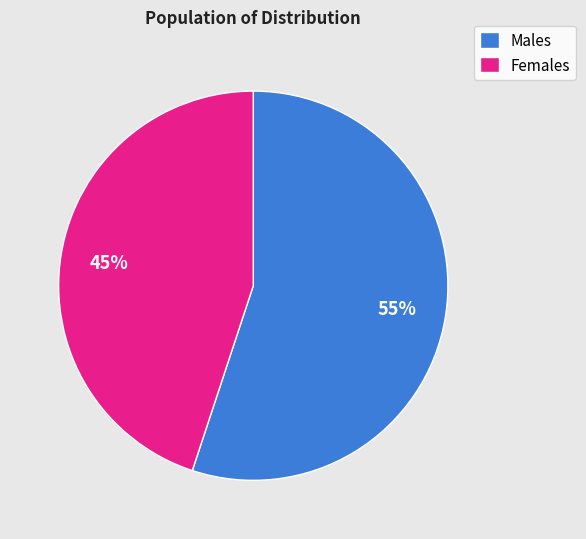

To the nearest percent, what portion does Females represent?

45%